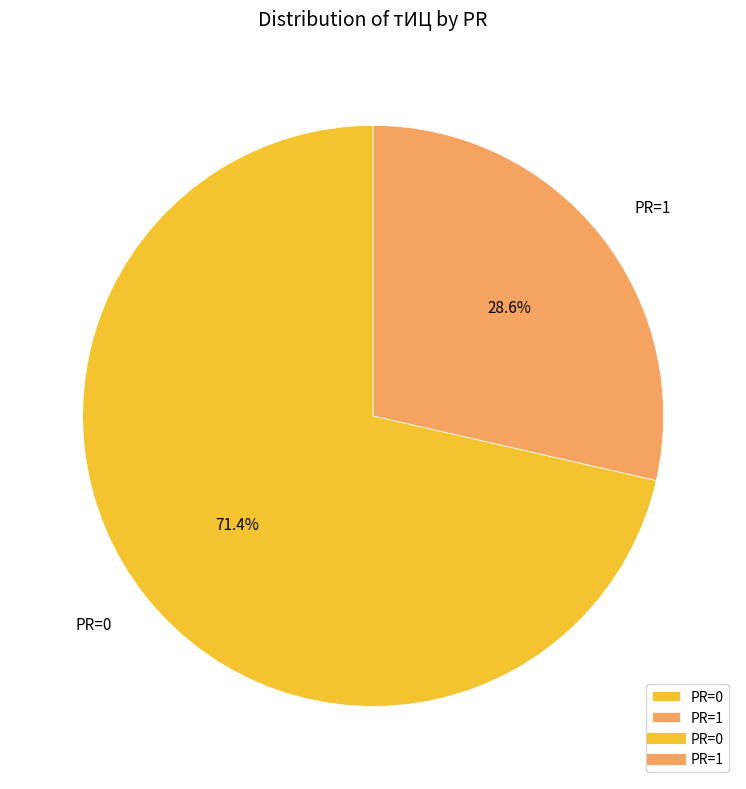

Which category has the smallest portion of the pie?

PR=1